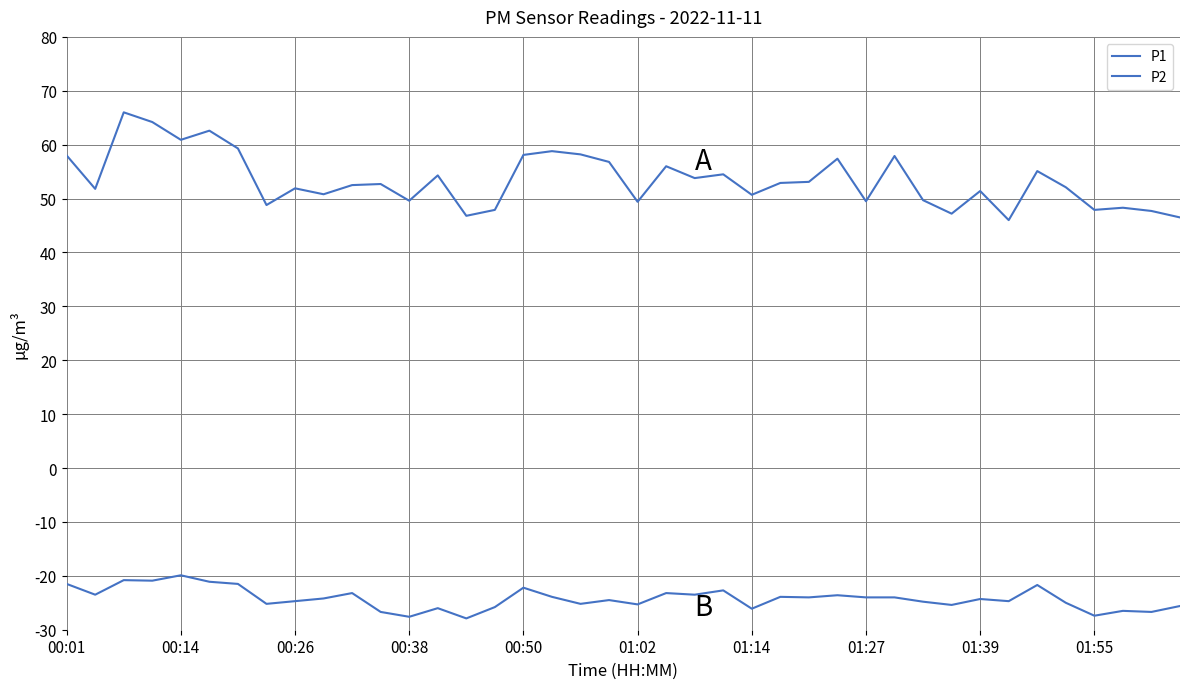

How many lines are shown in the chart?

2